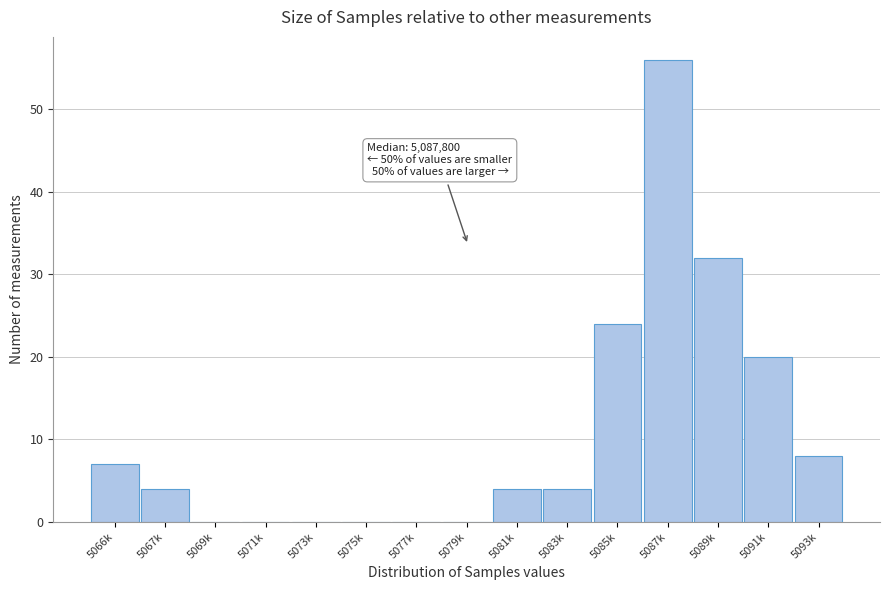

Reading right to left, transcribe all the data shown in this chart.

5093k=8	5091k=20	5089k=32	5087k=56	5085k=24	5083k=4	5081k=4	5079k=0	5077k=0	5075k=0	5073k=0	5071k=0	5069k=0	5067k=4	5066k=7